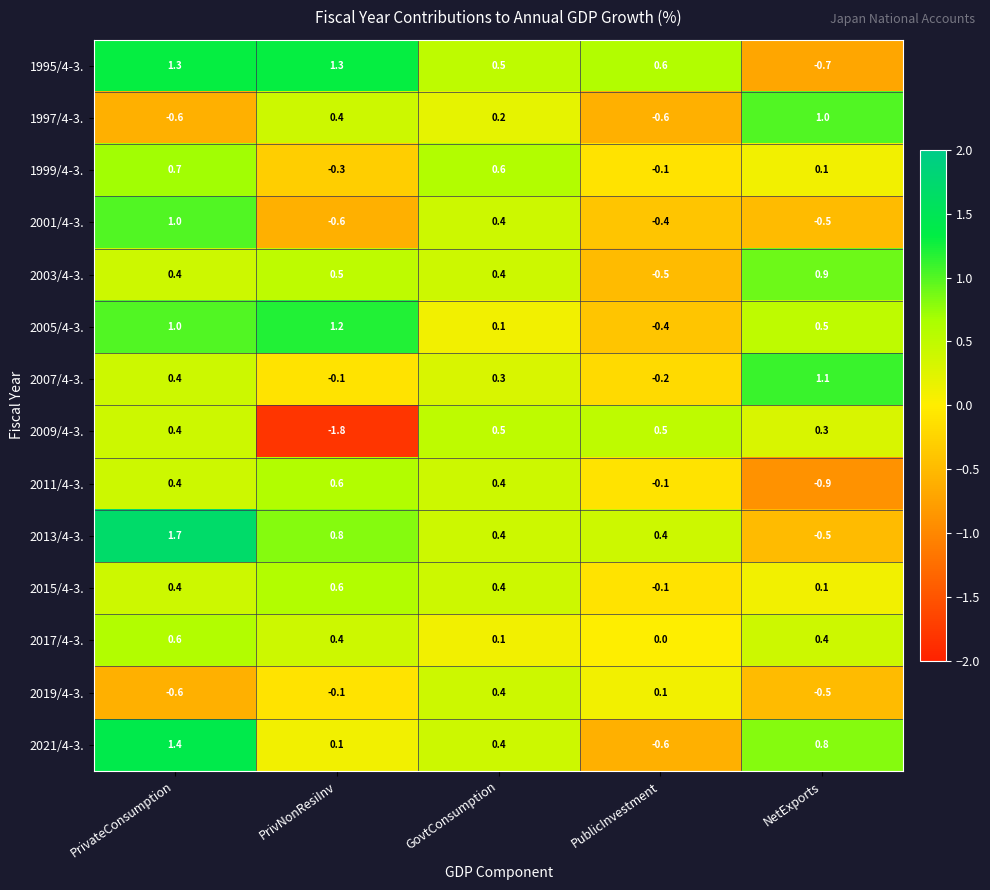

How many values in 2009/4-3. are above zero?

4